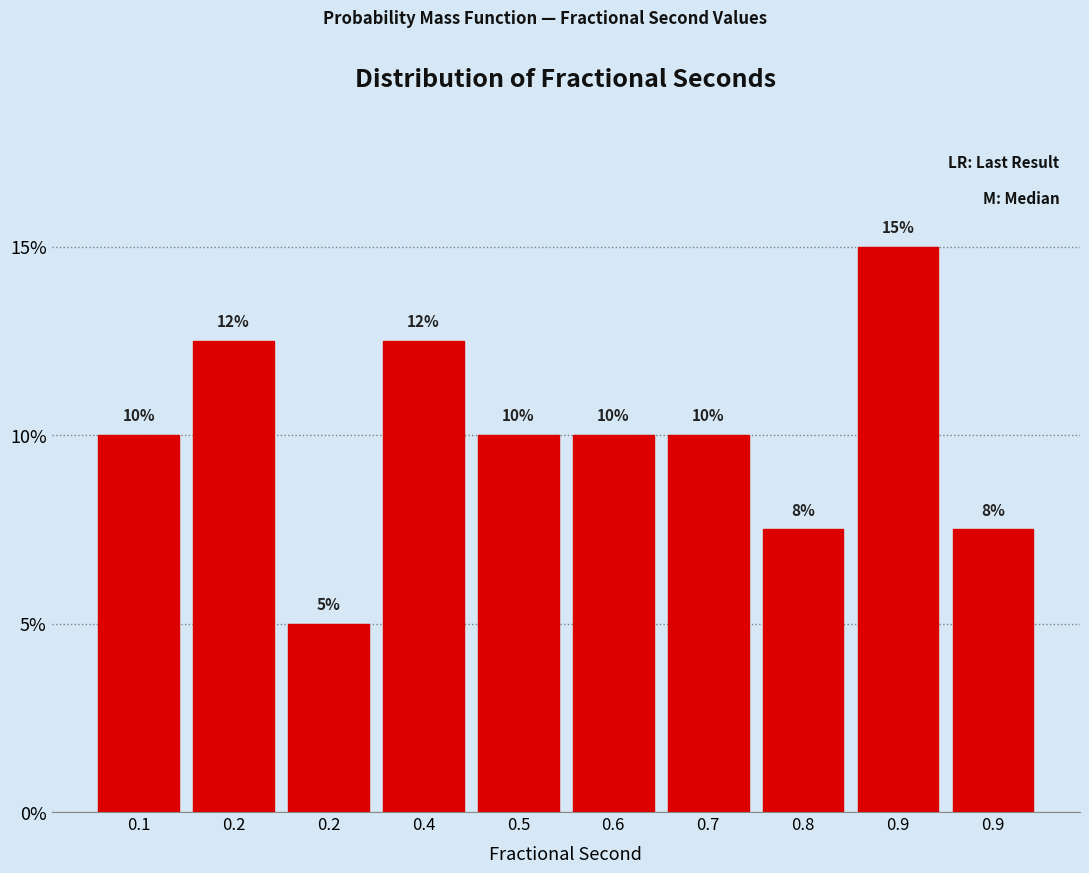

How many bars are there in total?

10